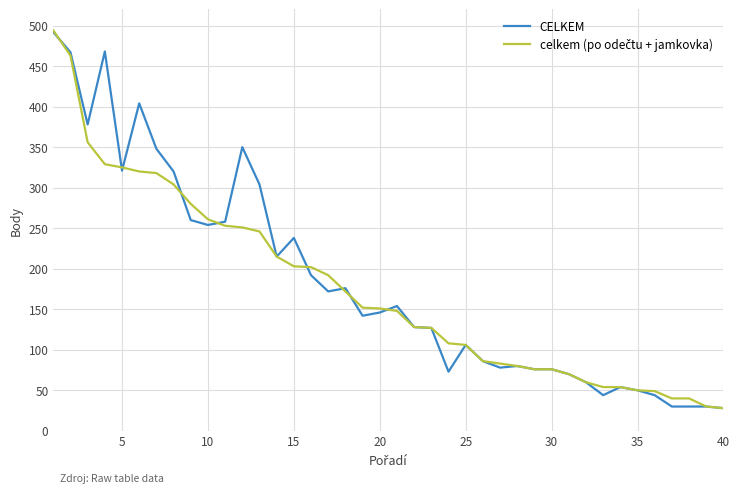

What is the difference between the maximum and second lowest values in the CELKEM series?

462